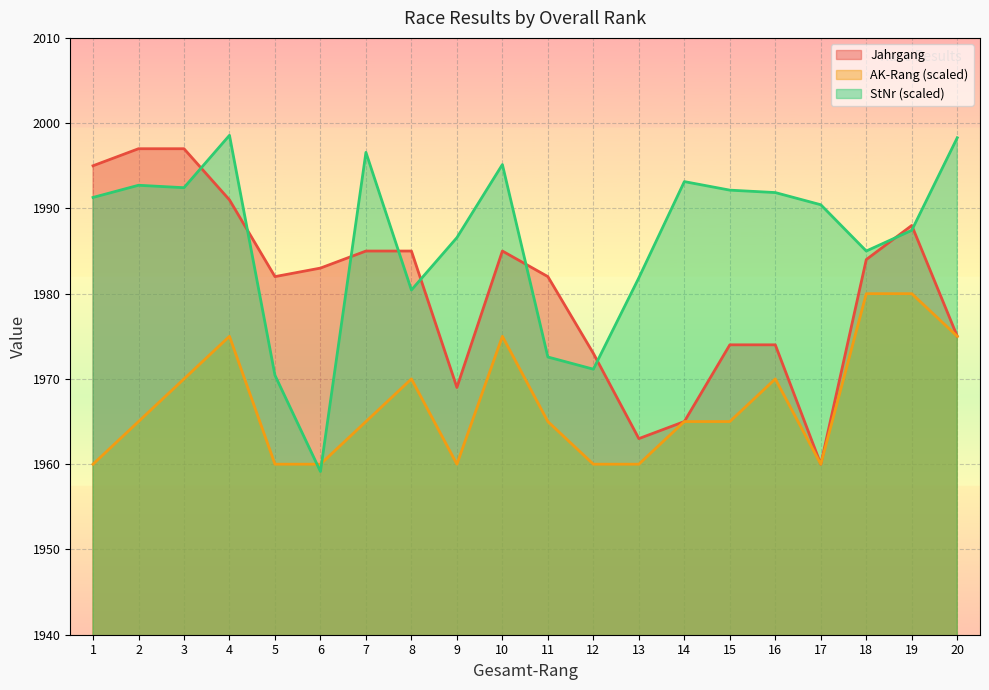

Where do StNr and Jahrgang first cross each other?

3 and 4